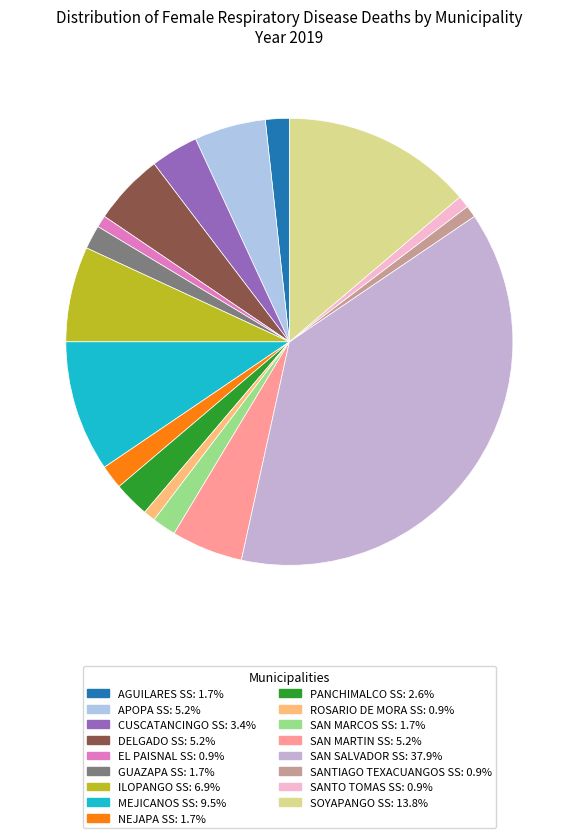

How many slices are in this pie chart?

17